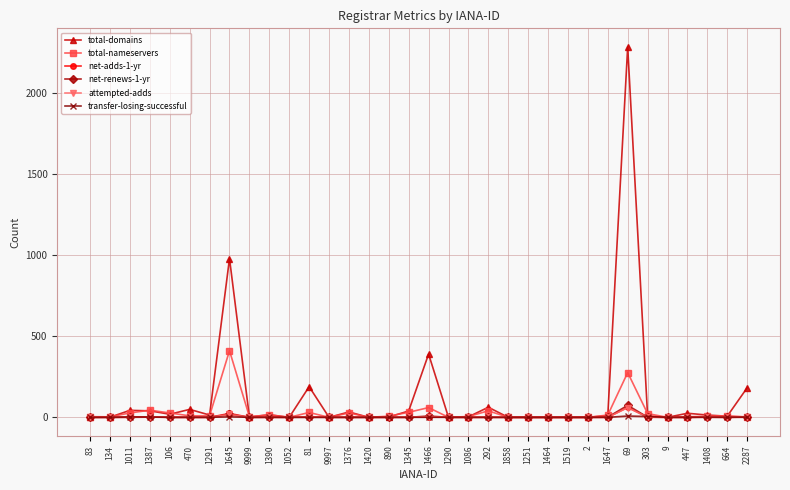

At which category is the sum across all series the highest?

69